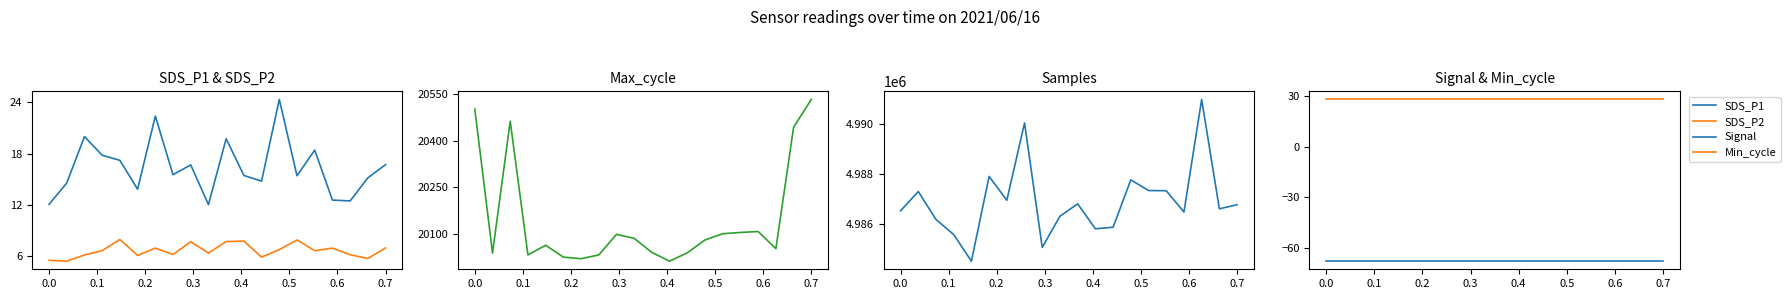

True or false: Samples has a value of 8718031.3 at −0.1.

False